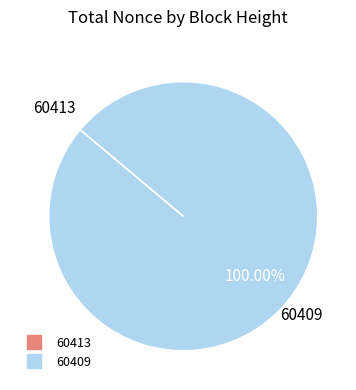

To the nearest percent, what percentage of the pie is 60409?

100%